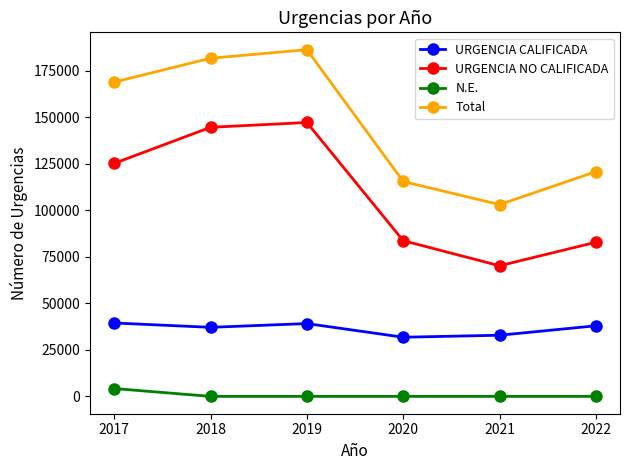

Does the chart have visible grid lines?

No